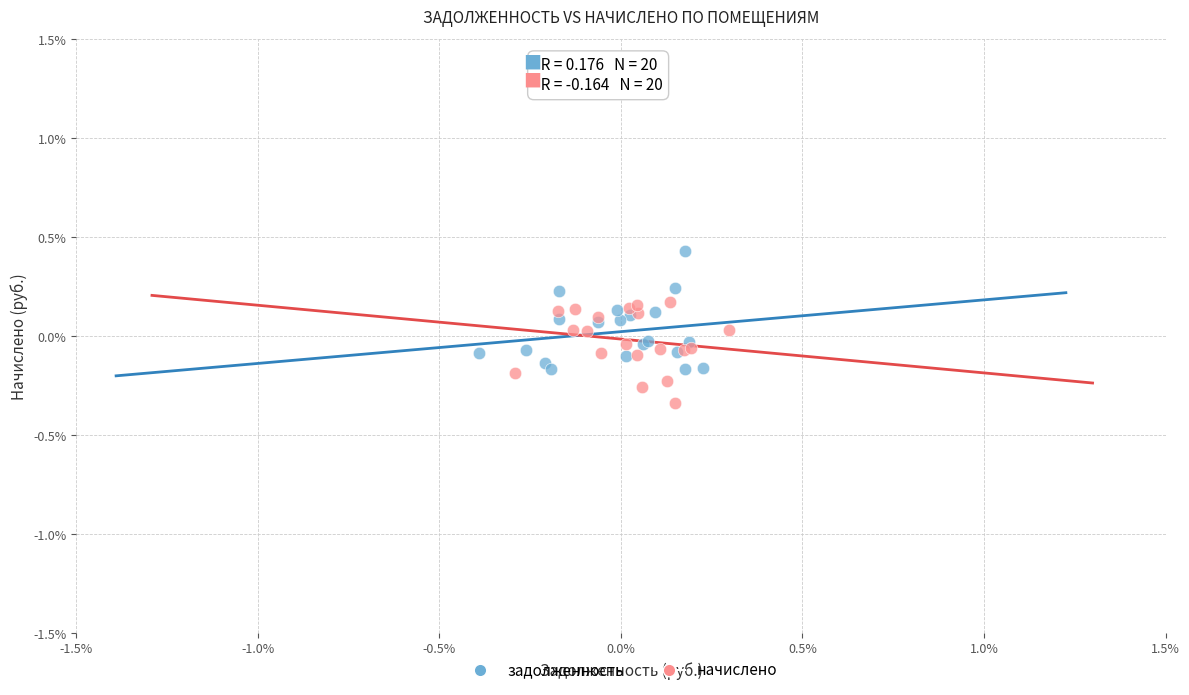

What are all the series names shown in the legend?

задолженность, начислено